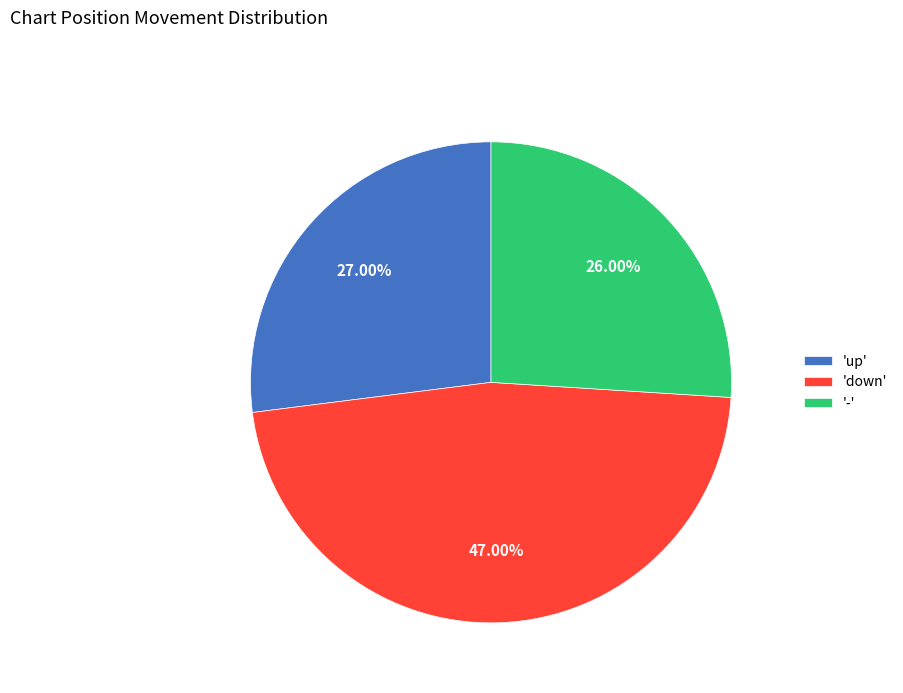

Is the sum of '-' and 'up' greater than half?

Yes